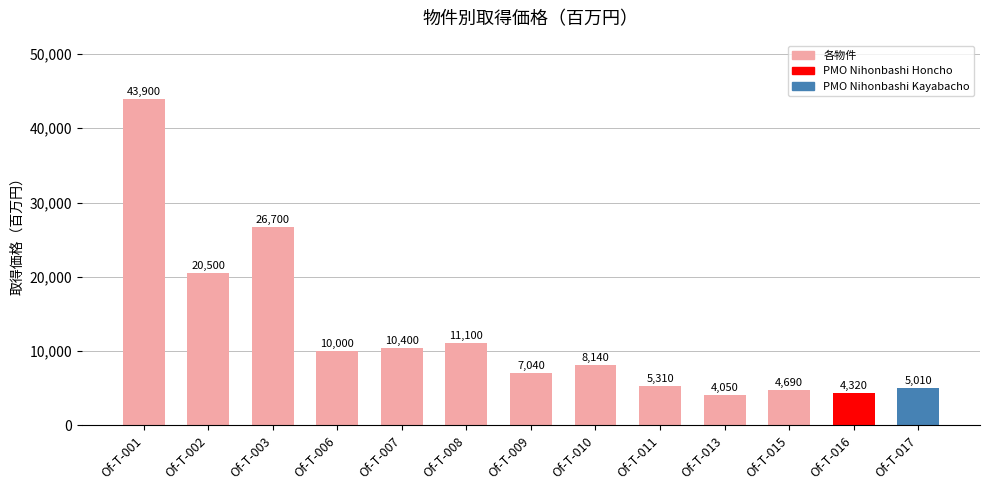

Is it true that the value at Of-T-003 is 26700?

True